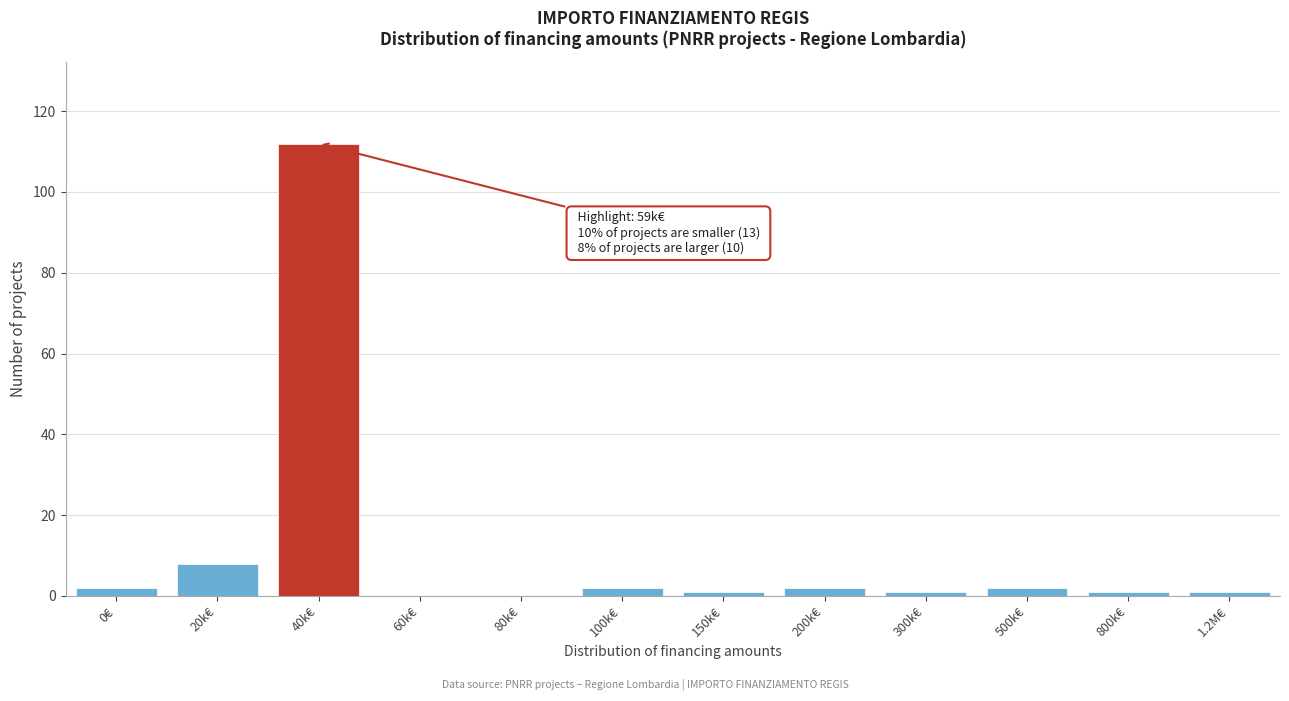

Reading left to right, transcribe all the data shown in this chart.

0€=2	20k€=8	40k€=112	60k€=0	80k€=0	100k€=2	150k€=1	200k€=2	300k€=1	500k€=2	800k€=1	1.2M€=1